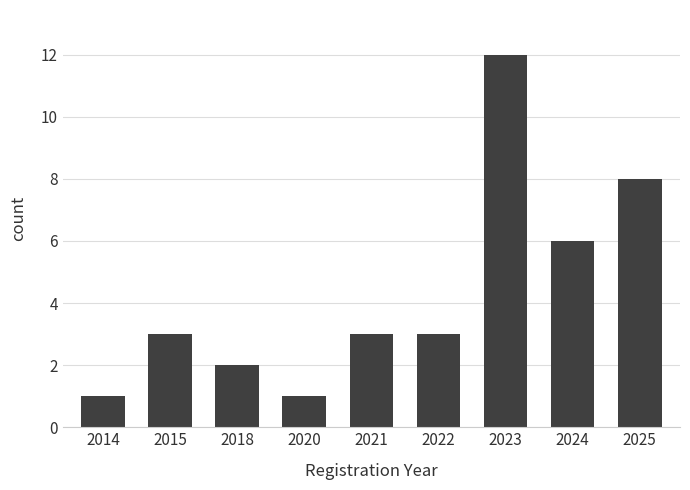

What is the greatest value displayed?

12